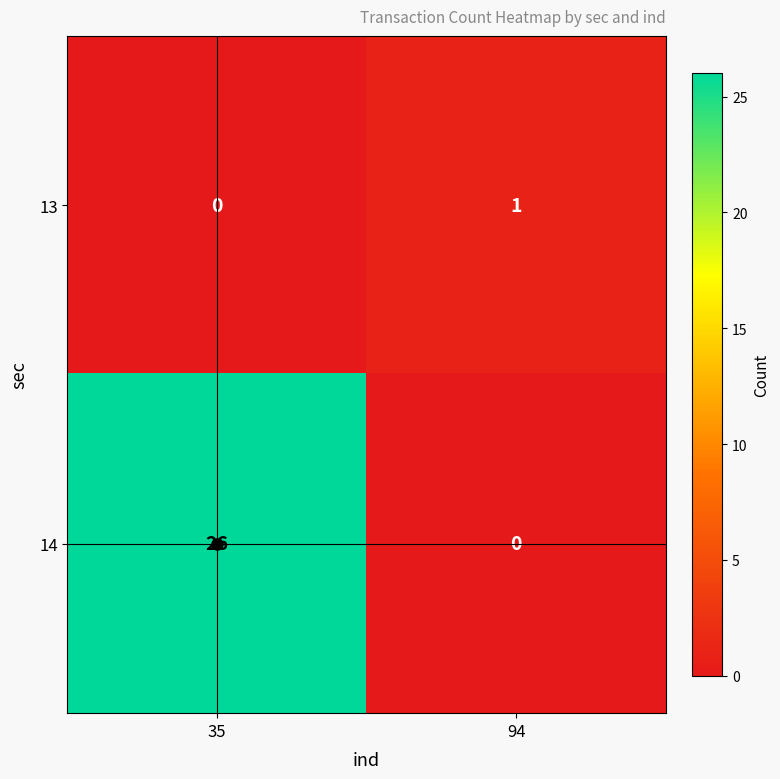

What is the greatest value displayed?

26